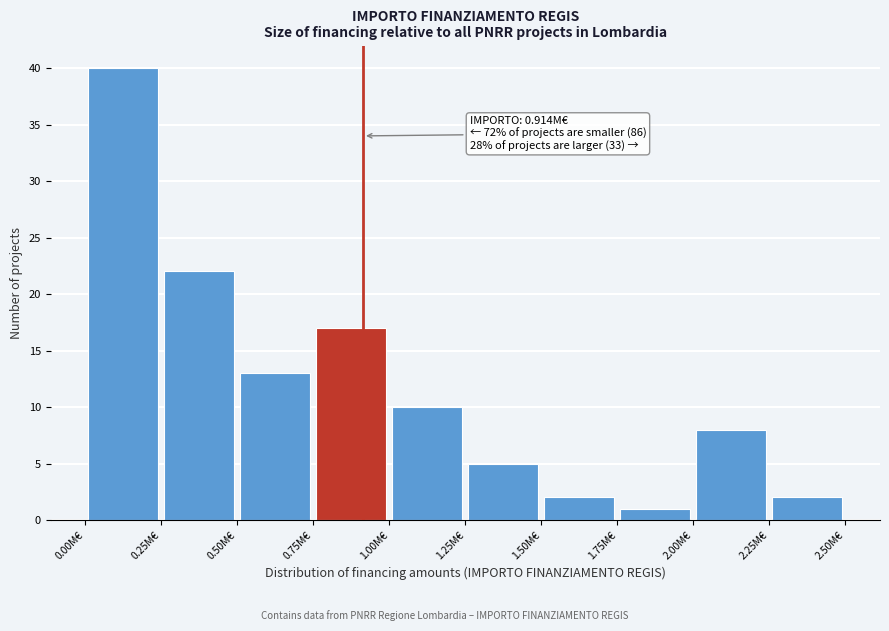

Over which range of the x-axis is the bar tallest?

0.00 to 0.25